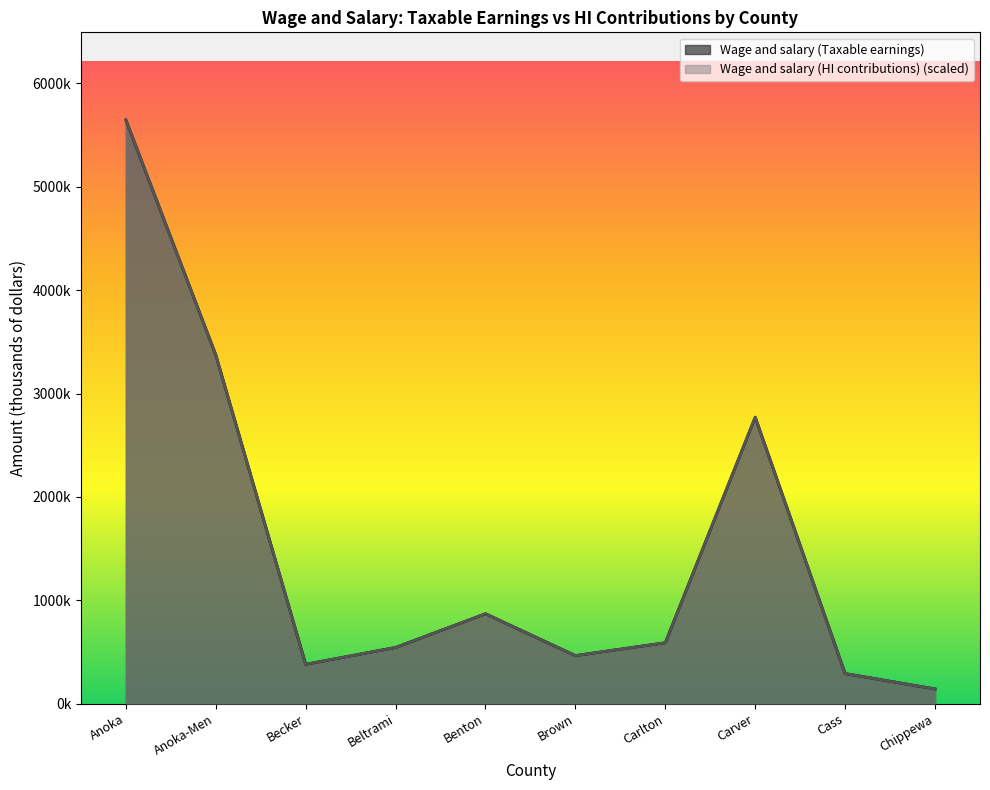

At which category does Wage and salary (HI contributions) reach its first local peak?

Benton